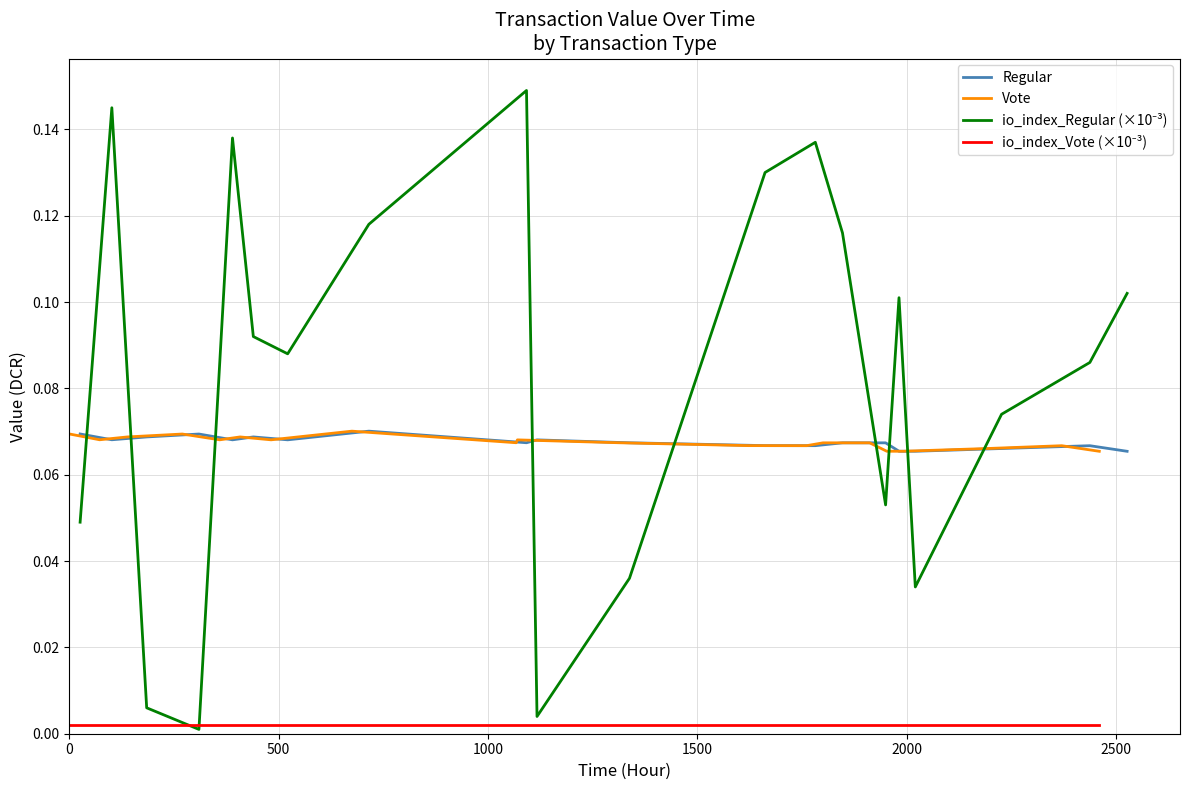

At how many categories does at least one series exceed 0?

20